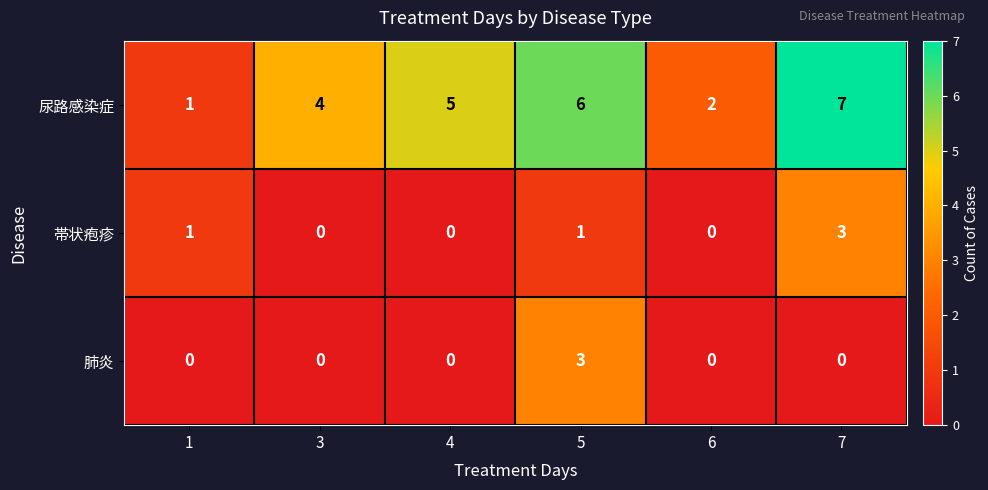

Reading left to right, extract all data points from this chart.

尿路感染症: 1	4	5	6	2	7
帯状疱疹: 1	0	0	1	0	3
肺炎: 0	0	0	3	0	0